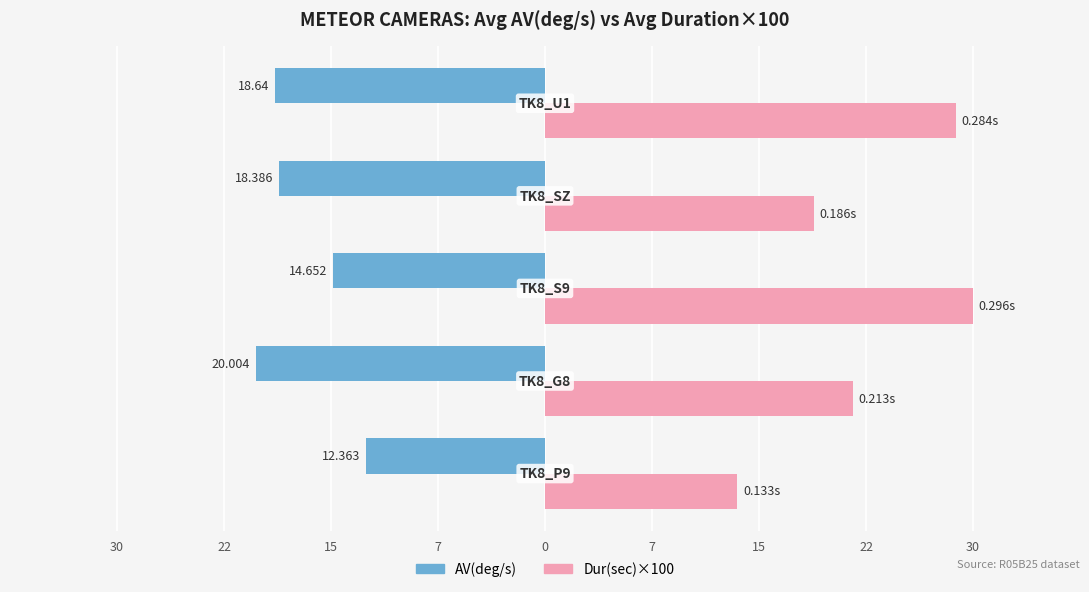

What are all the series names shown in the legend?

AV(deg/s), Dur(sec)×100